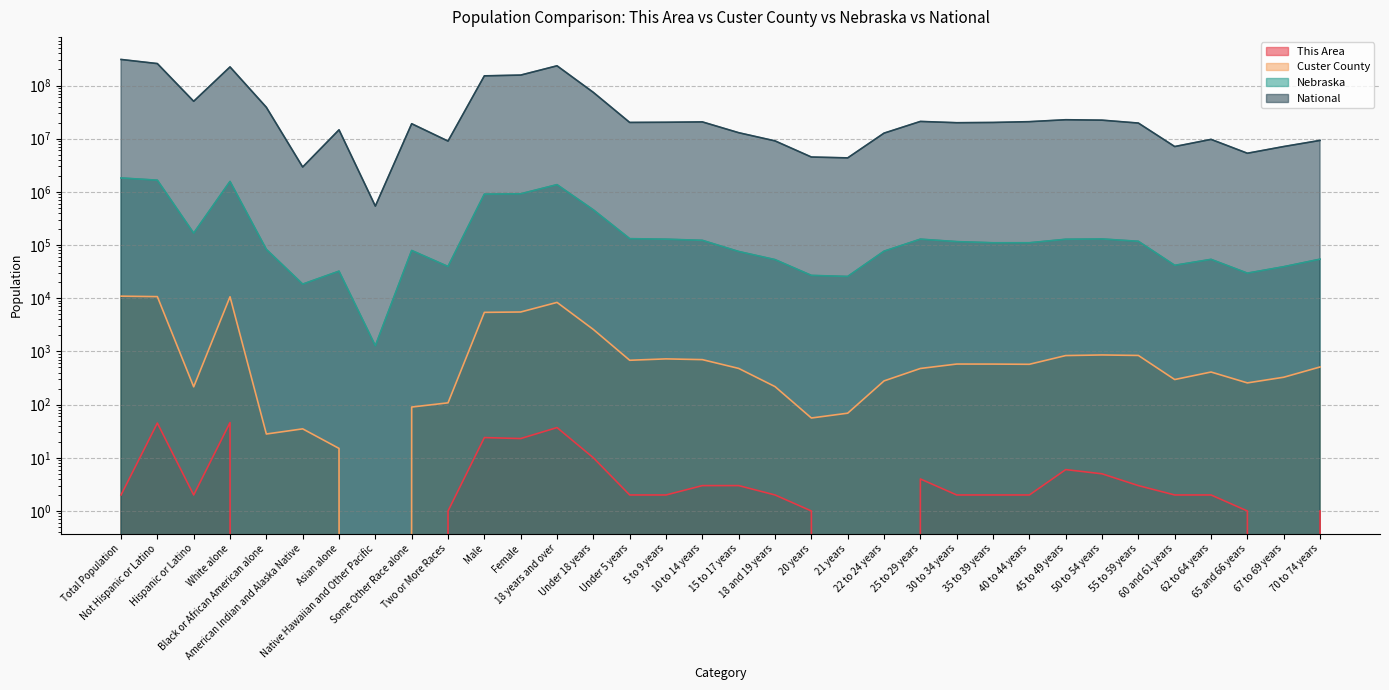

Where is the first local maximum for Nebraska?

White alone